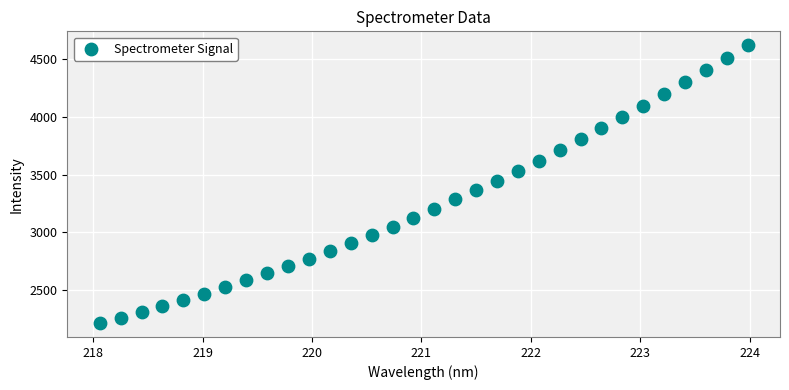

What is the range of Y values (max minus min)?

2409.8